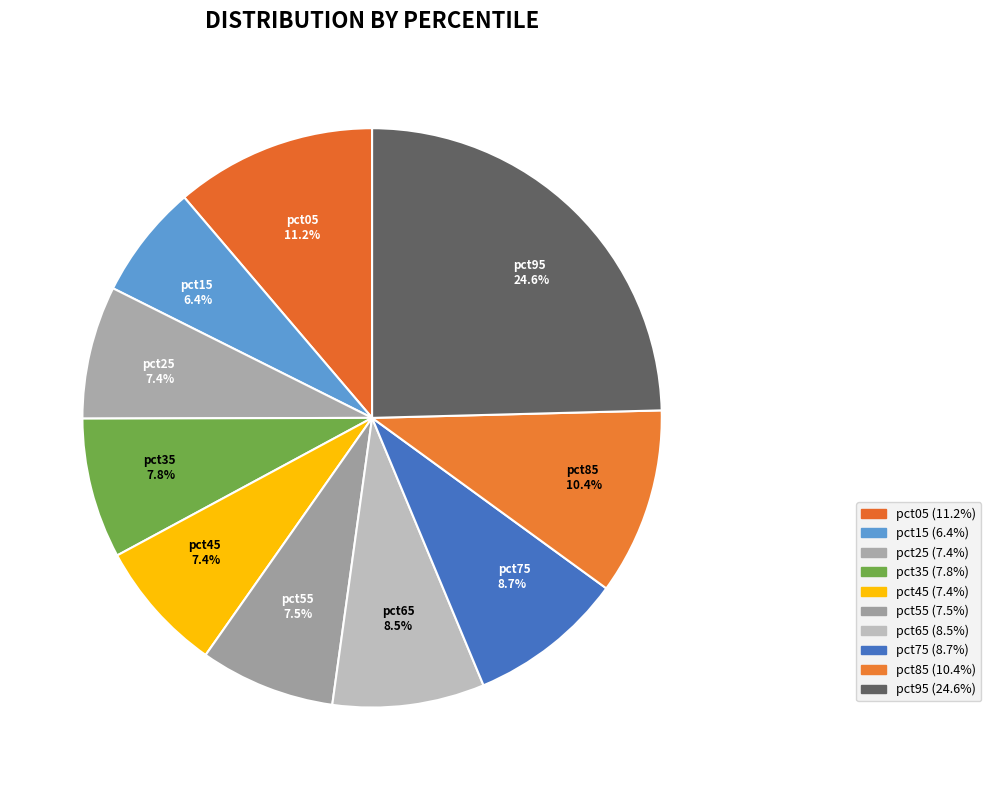

The pct85 slice represents 10% of the pie. True or false?

True